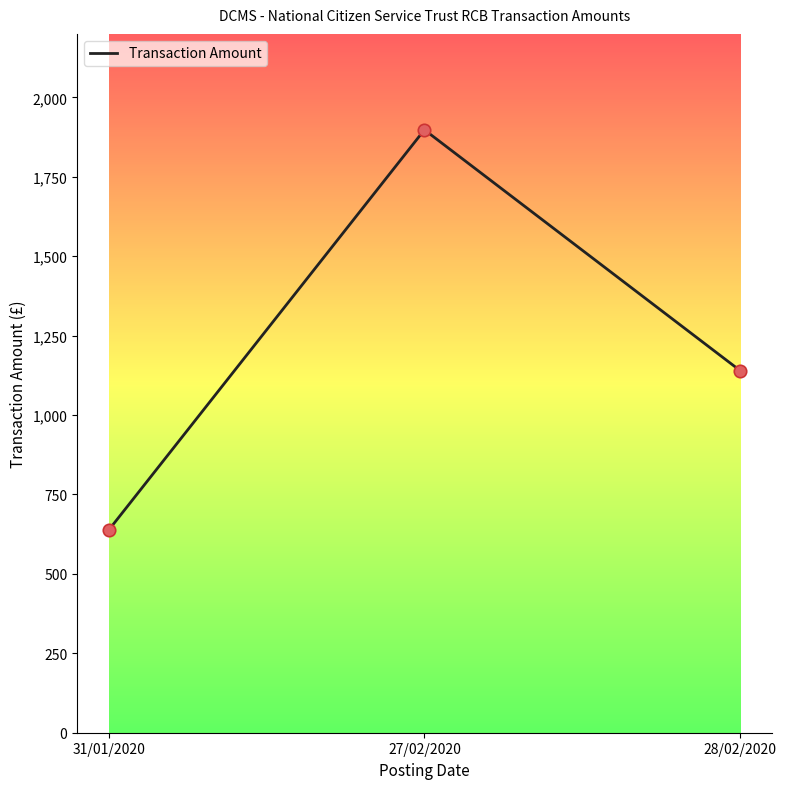

Between 31/01/2020 and 28/02/2020, which is larger?

28/02/2020